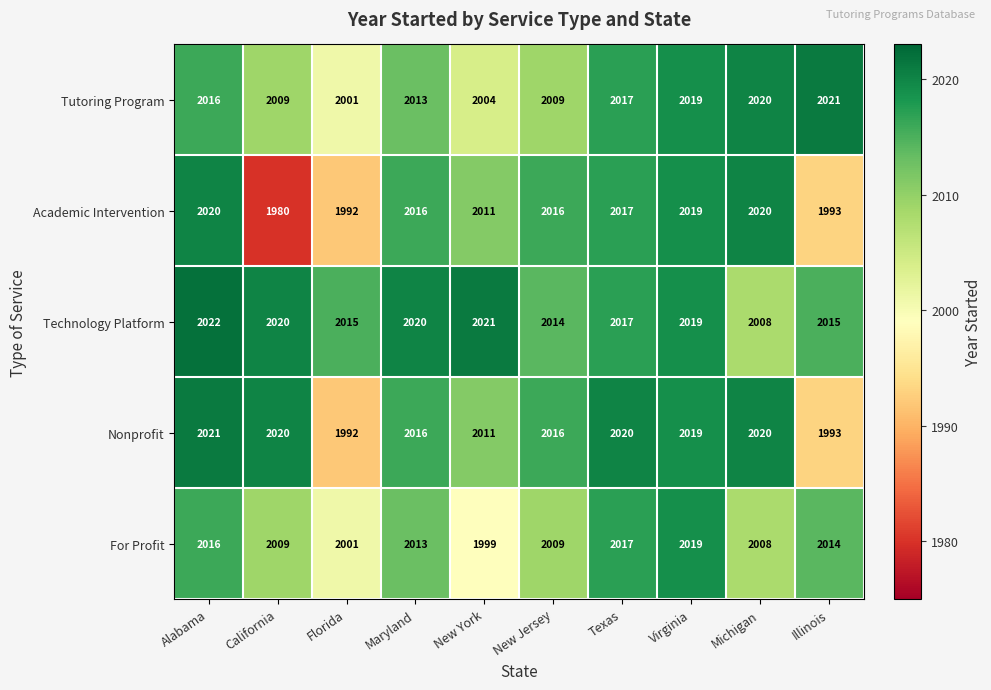

Which series has the widest spread of values?

Academic Intervention